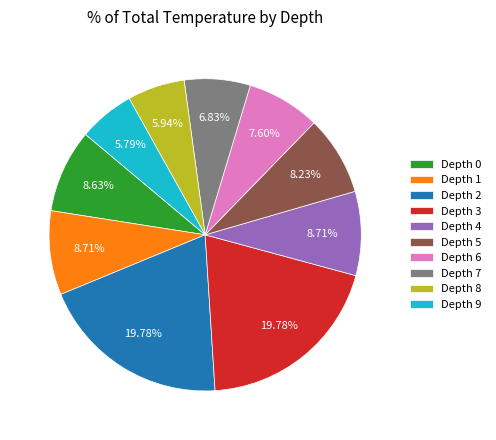

Approximately how many times larger is the value at Depth 0 compared to Depth 2?

0.4